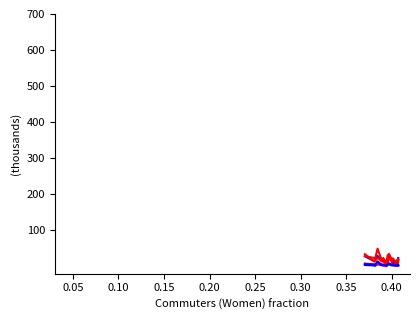

The Bus (Men) series shows 13.8 at 0.40. True or false?

False